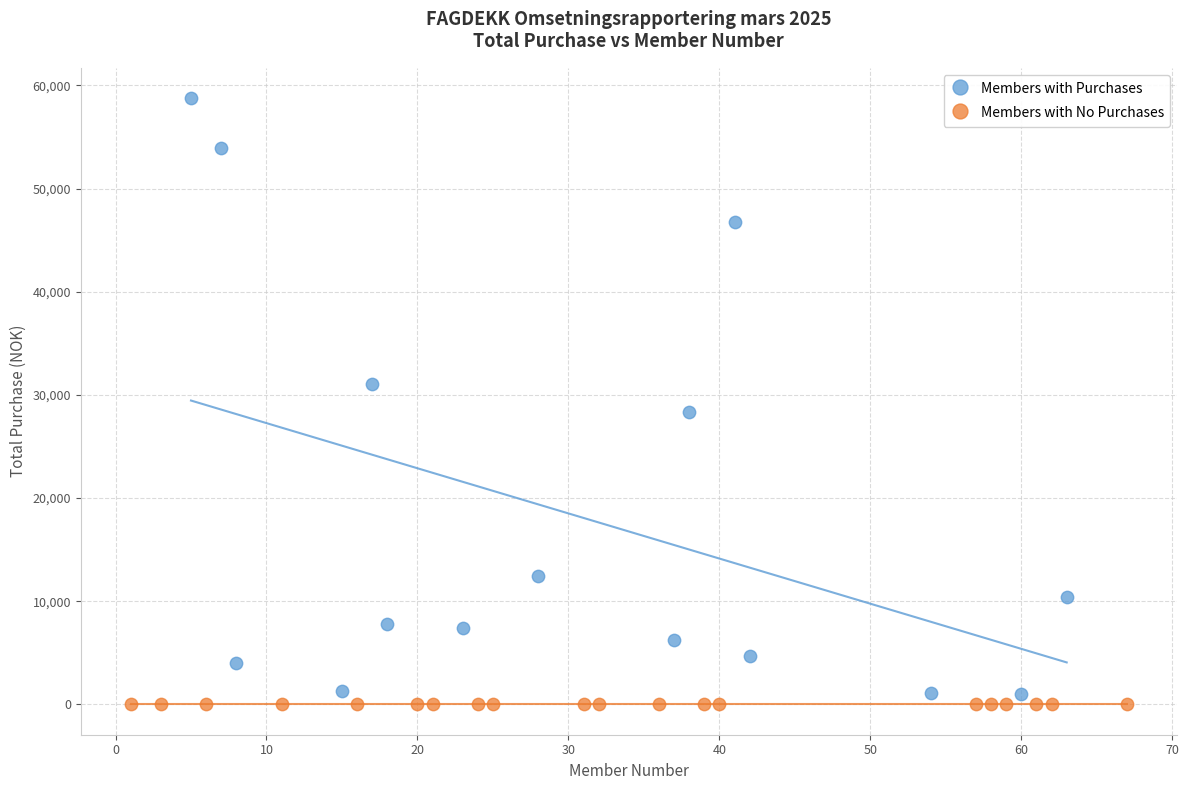

Which series contains the lowest Y value?

Members with No Purchases